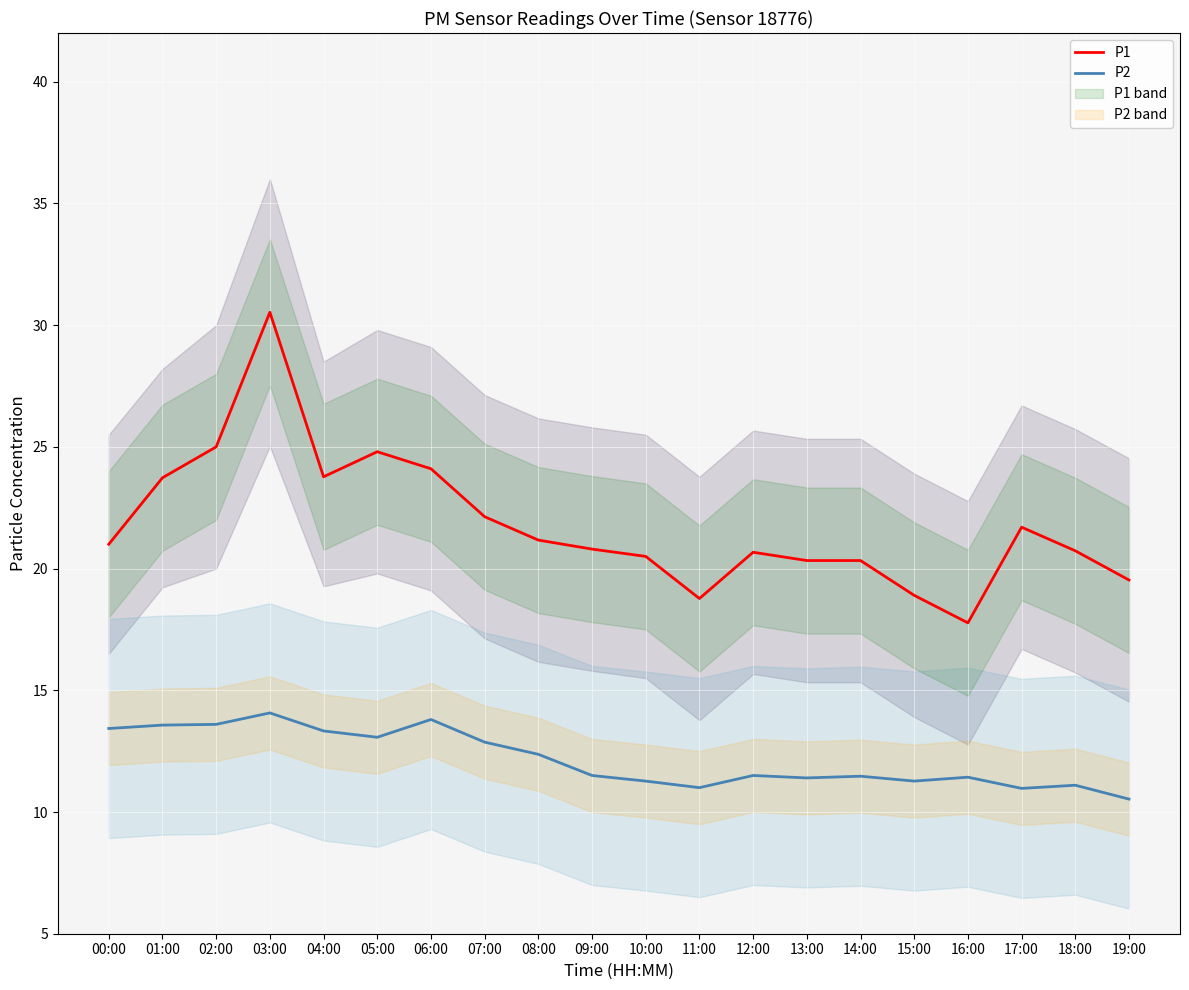

Reading left to right, extract all data points from this chart.

P1: 21.0	23.7	25.0	30.5	23.8	24.8	24.1	22.1	21.2	20.8	20.5	18.8	20.7	20.3	20.3	18.9	17.8	21.7	20.7	19.5
P2: 13.4	13.6	13.6	14.1	13.3	13.1	13.8	12.9	12.4	11.5	11.3	11.0	11.5	11.4	11.5	11.3	11.4	11.0	11.1	10.5